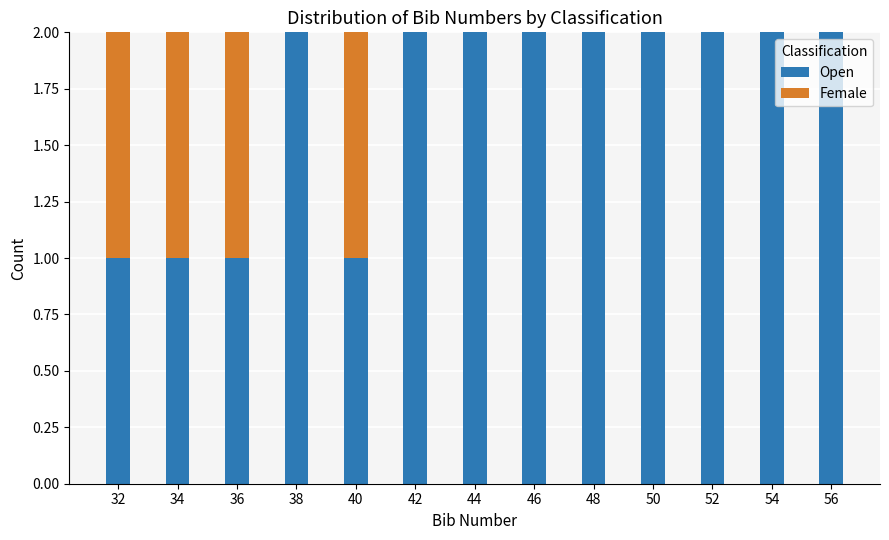

Reading left to right, transcribe the values for Open.

32=1	34=1	36=1	38=2	40=1	42=2	44=2	46=2	48=2	50=2	52=2	54=2	56=2